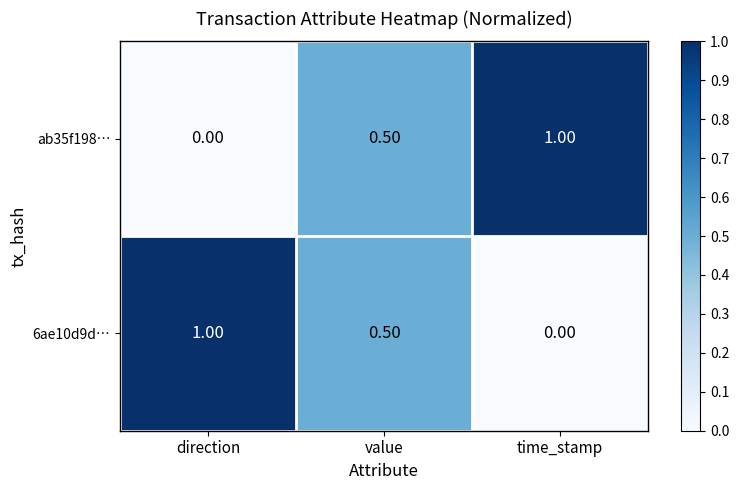

At how many categories does at least one series exceed 0?

3